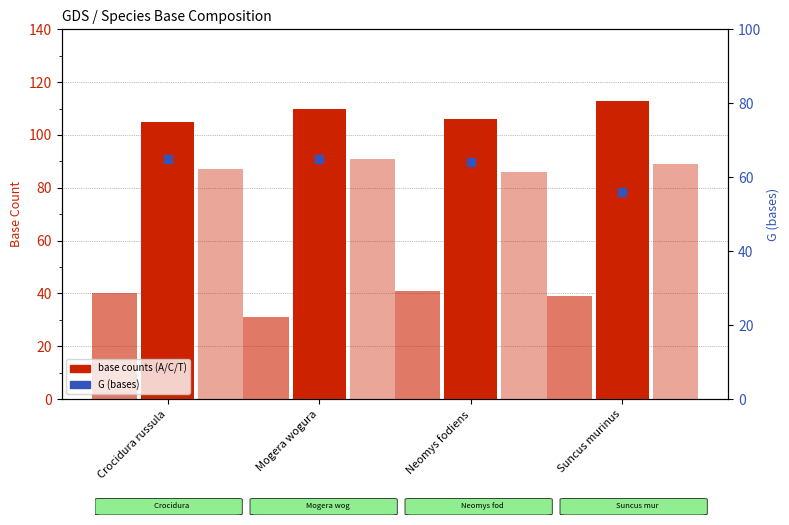

Is the value of A (bases) at Mogera wogura greater than the value of T (bases) at Suncus murinus?

Yes